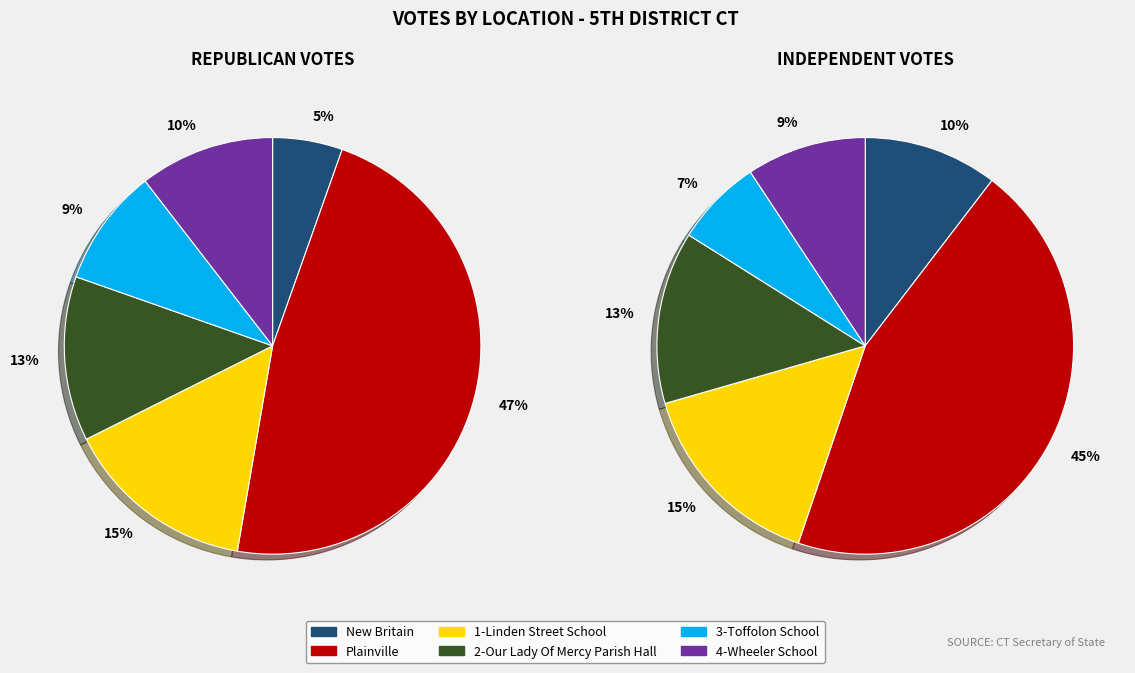

Combined, do Plainville and 2-Our Lady Of Mercy Parish Hall account for over 50%?

Yes